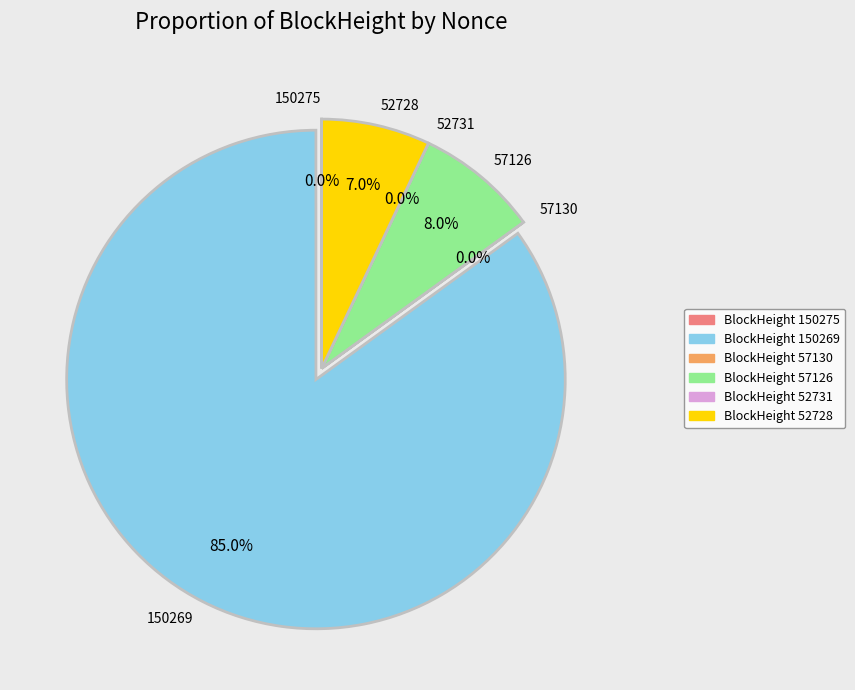

Is there any slice that represents more than half of the pie?

Yes